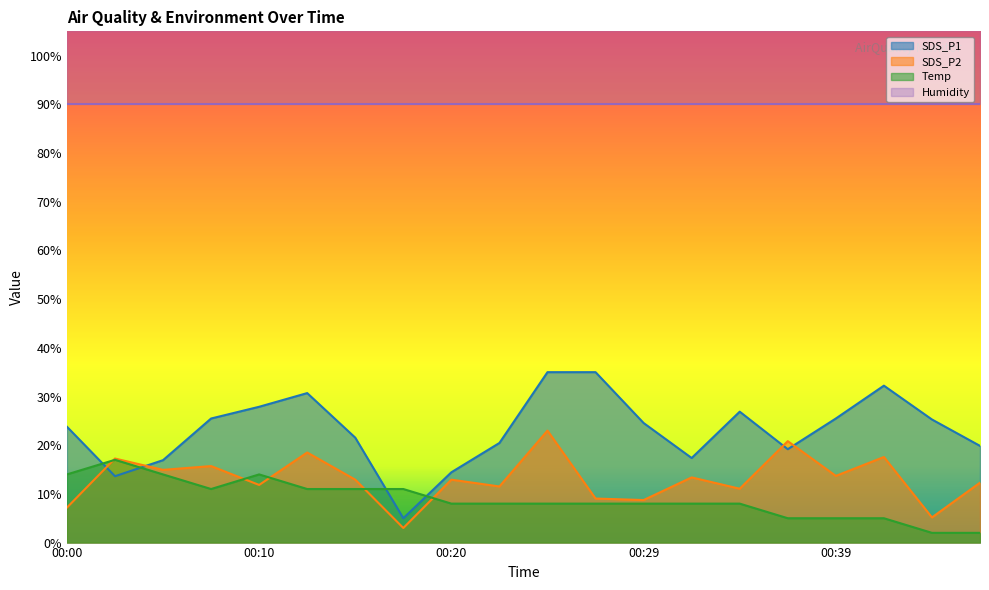

Which series ends up on top after the final intersection of SDS_P1 and Temp?

SDS_P1